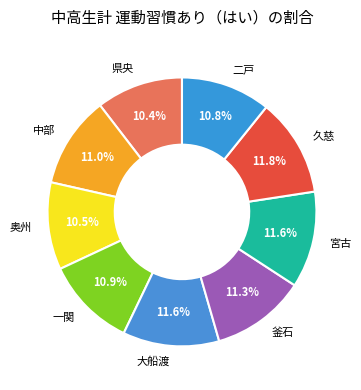

To the nearest percent, what percentage of the pie is 県央?

10%